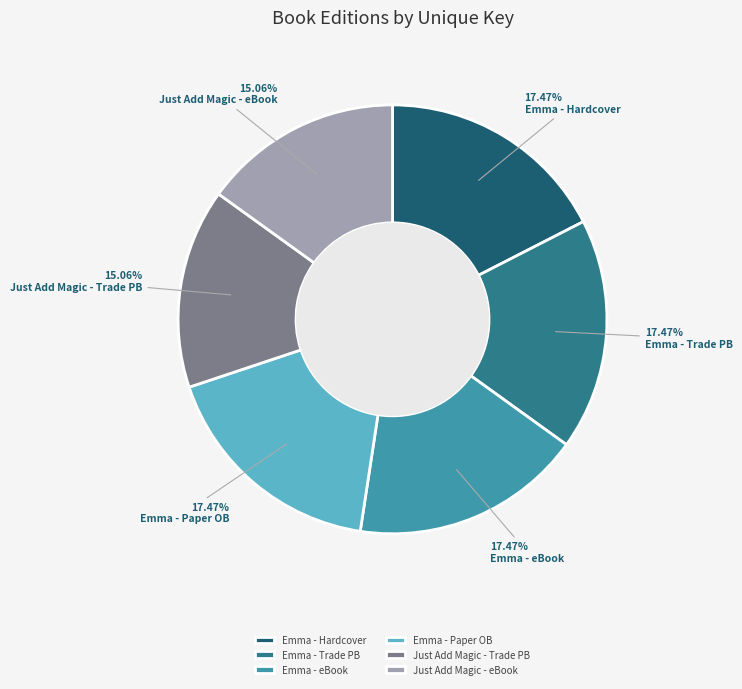

Is Emma - eBook the majority of the pie?

No